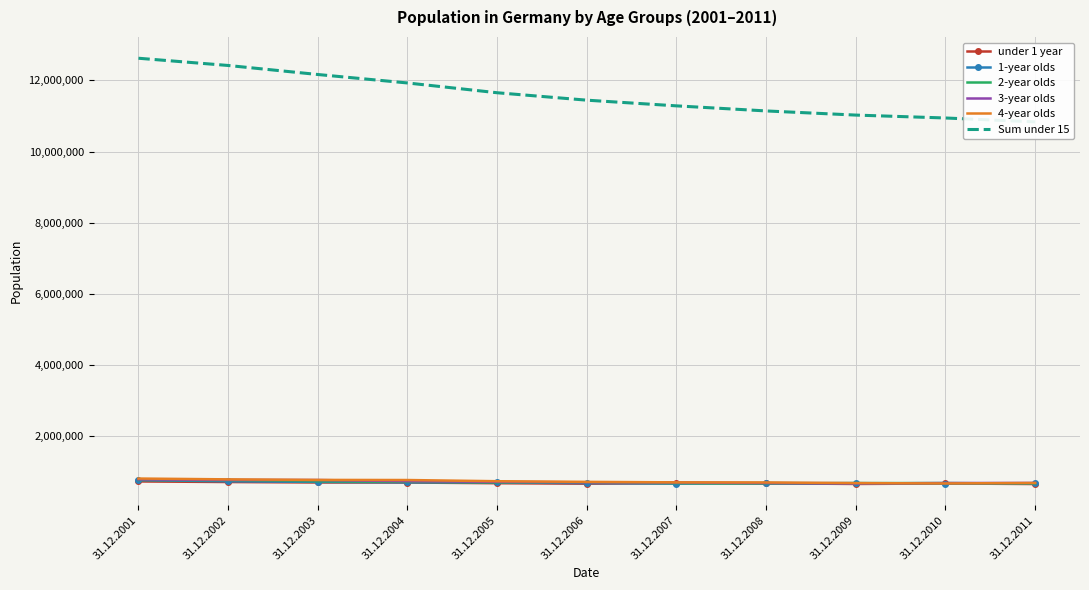

Rank the series by their maximum value, from highest to lowest.

Sum under 15, 4-year olds, 3-year olds, 2-year olds, 1-year olds, under 1 year